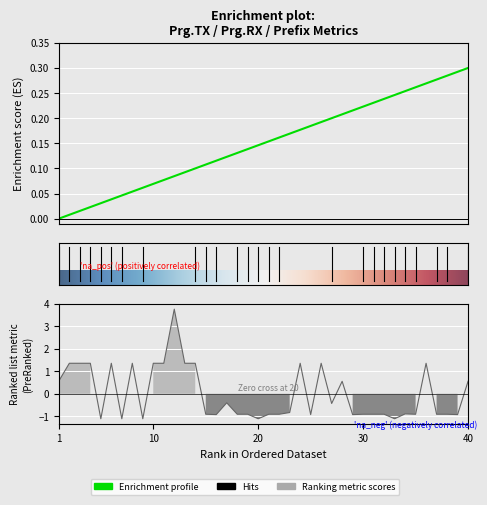

How many intersections are there between Prg.TX and Prefix?

16